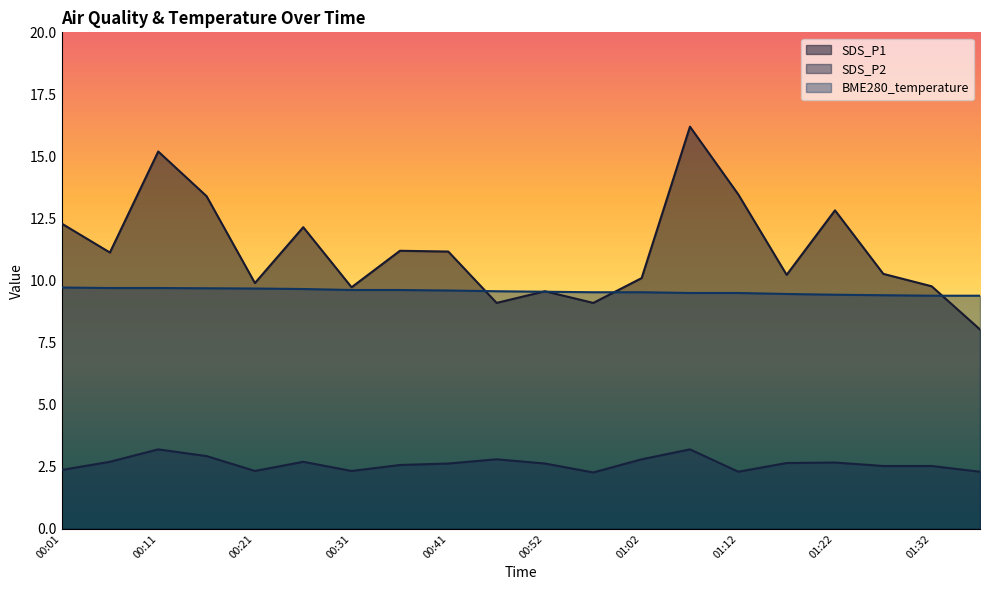

What is the total value across all series at 00:47?

21.5